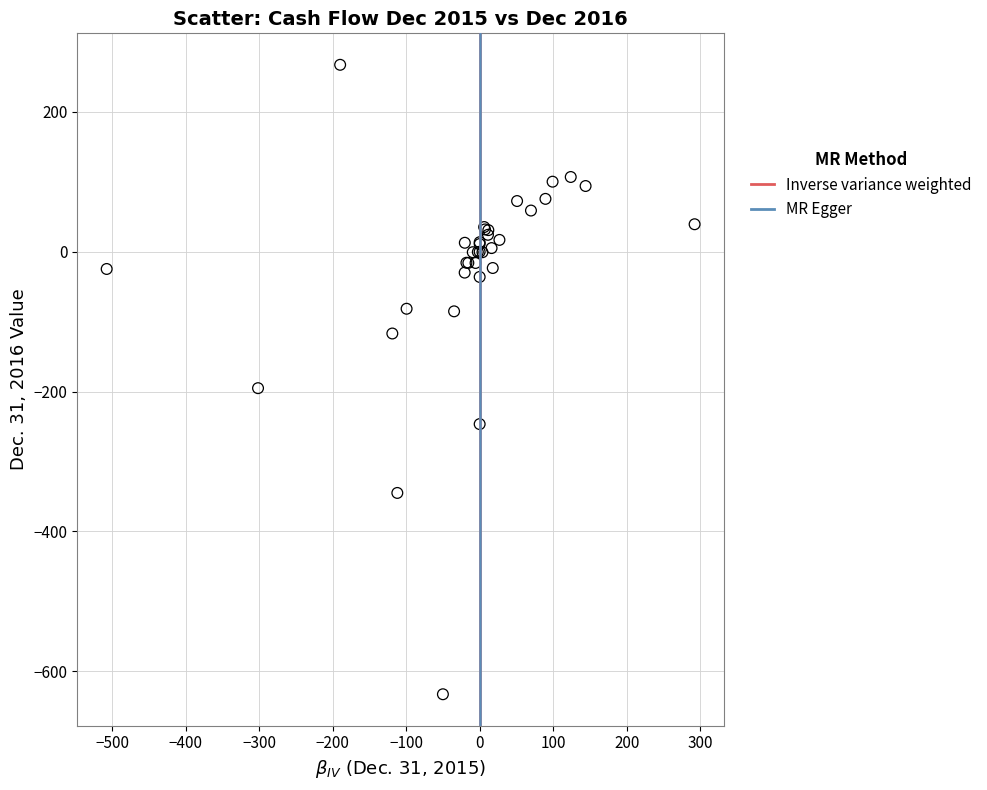

What Y value in the scatter plot is closest to -182?

-195.1